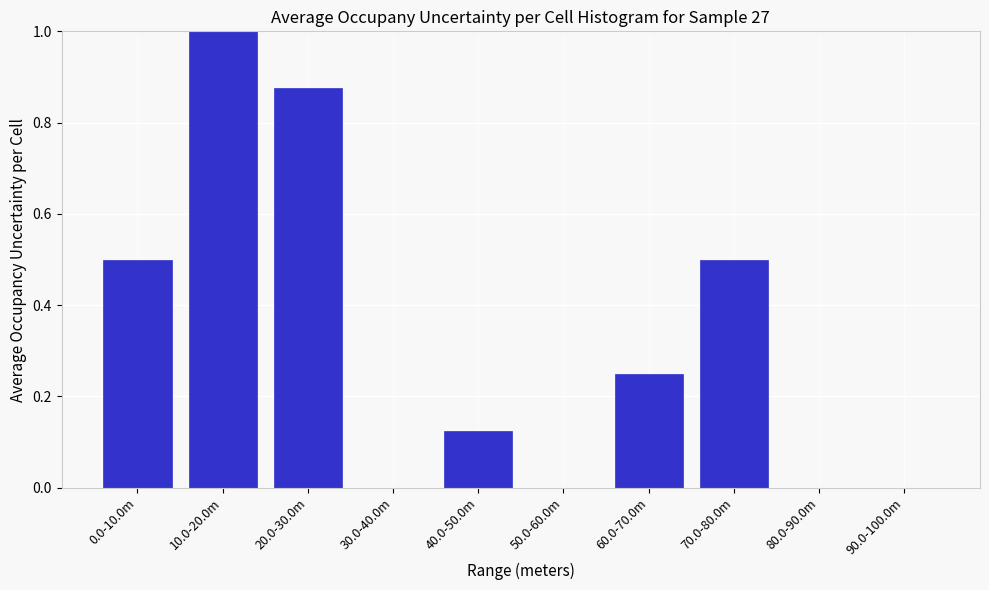

What is the change in value from 10.0-20.0m to 40.0-50.0m?

-0.9